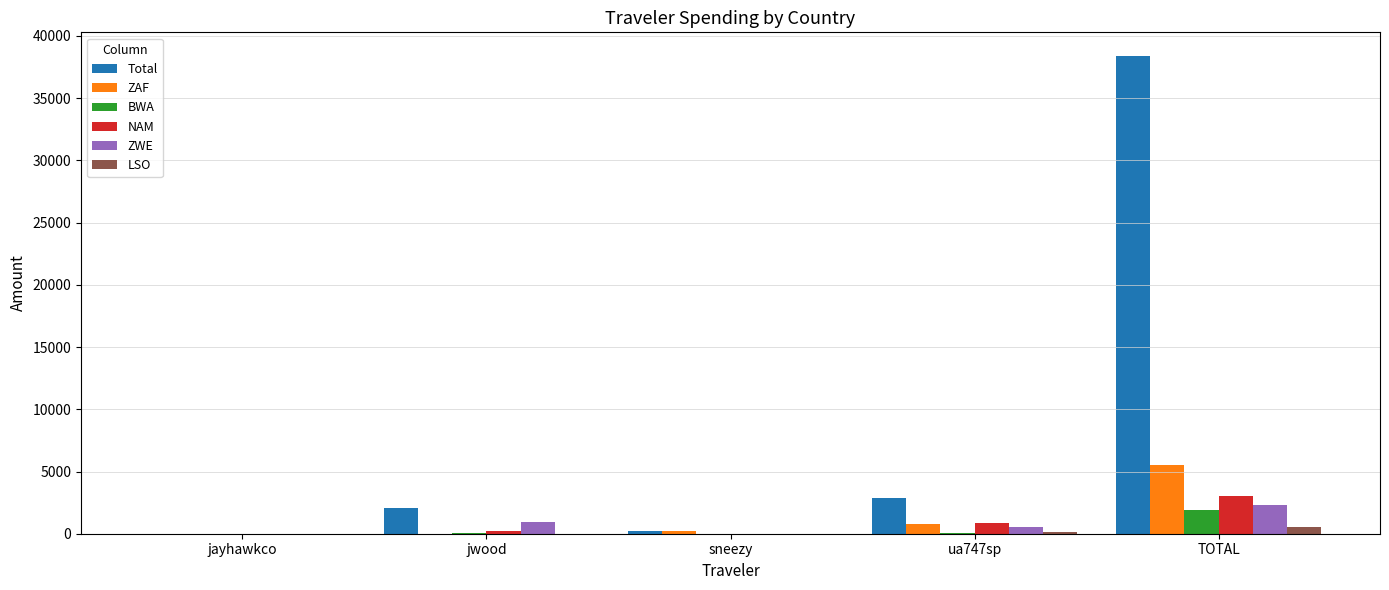

What is the maximum value shown in the chart?

38373.6